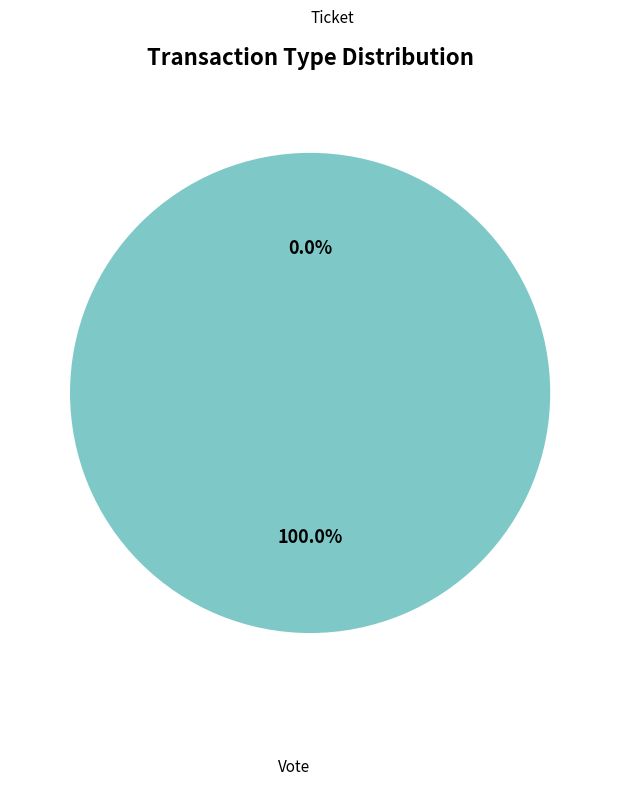

Is there a majority slice in this chart?

Yes